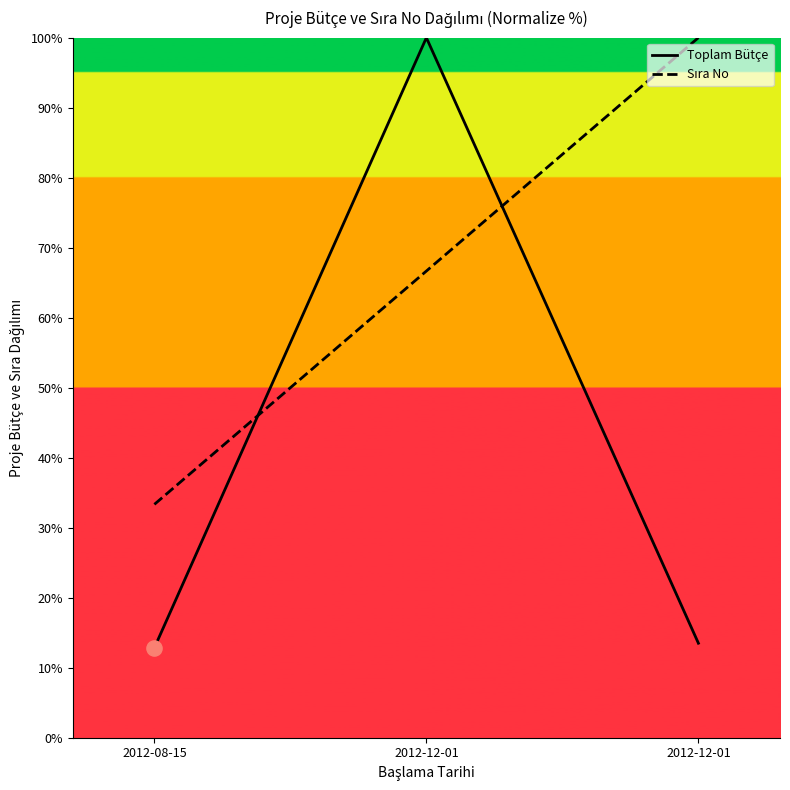

Which series reaches the minimum Y coordinate?

Toplam Bütçe